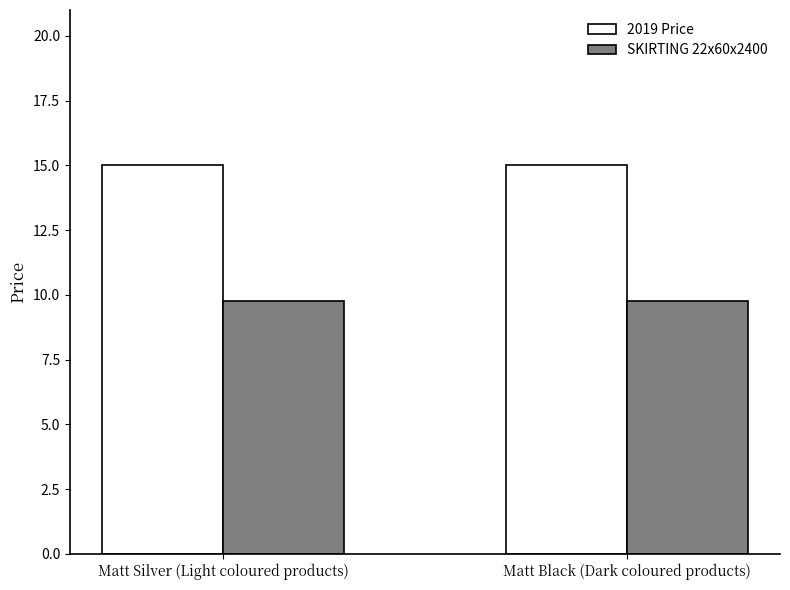

What is the label of the 2nd bar from the right?

Matt Silver (Light coloured products)